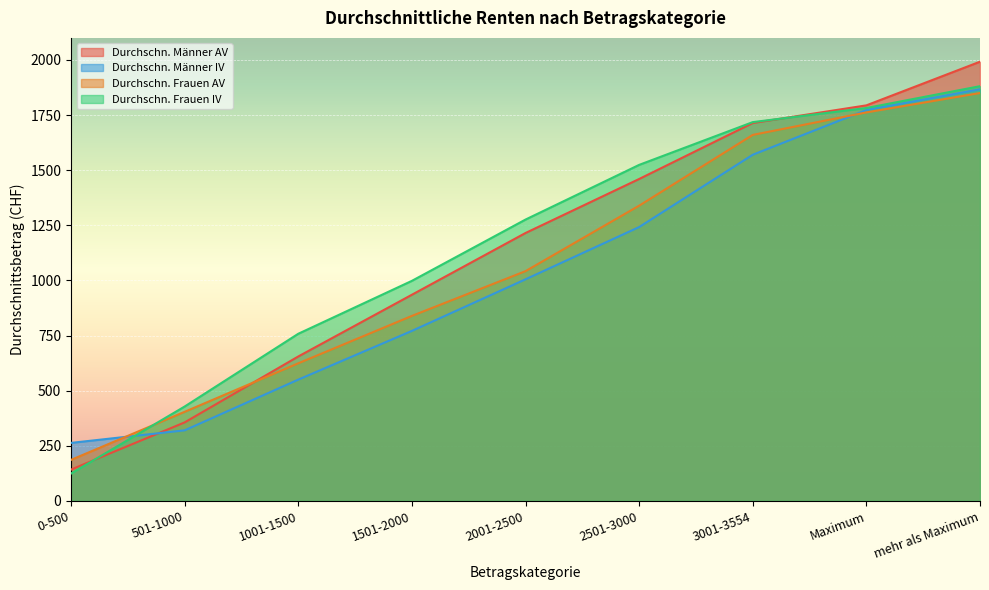

How many intersections are there between Durchschn. Frauen IV and Durchschn. Frauen AV?

1